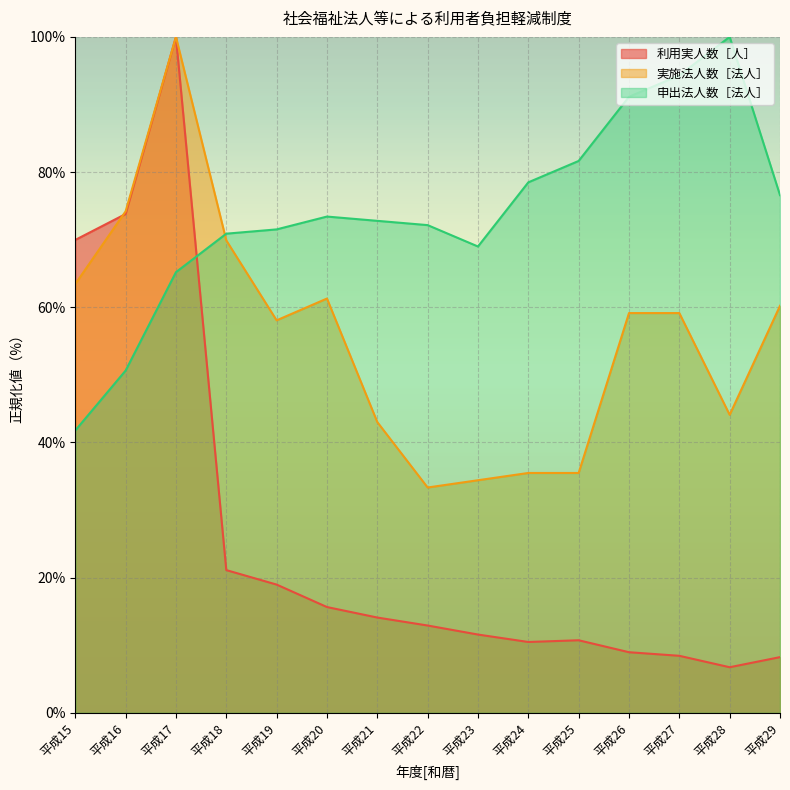

Where is 利用実人数［人］ nearest to the value 53?

平成15